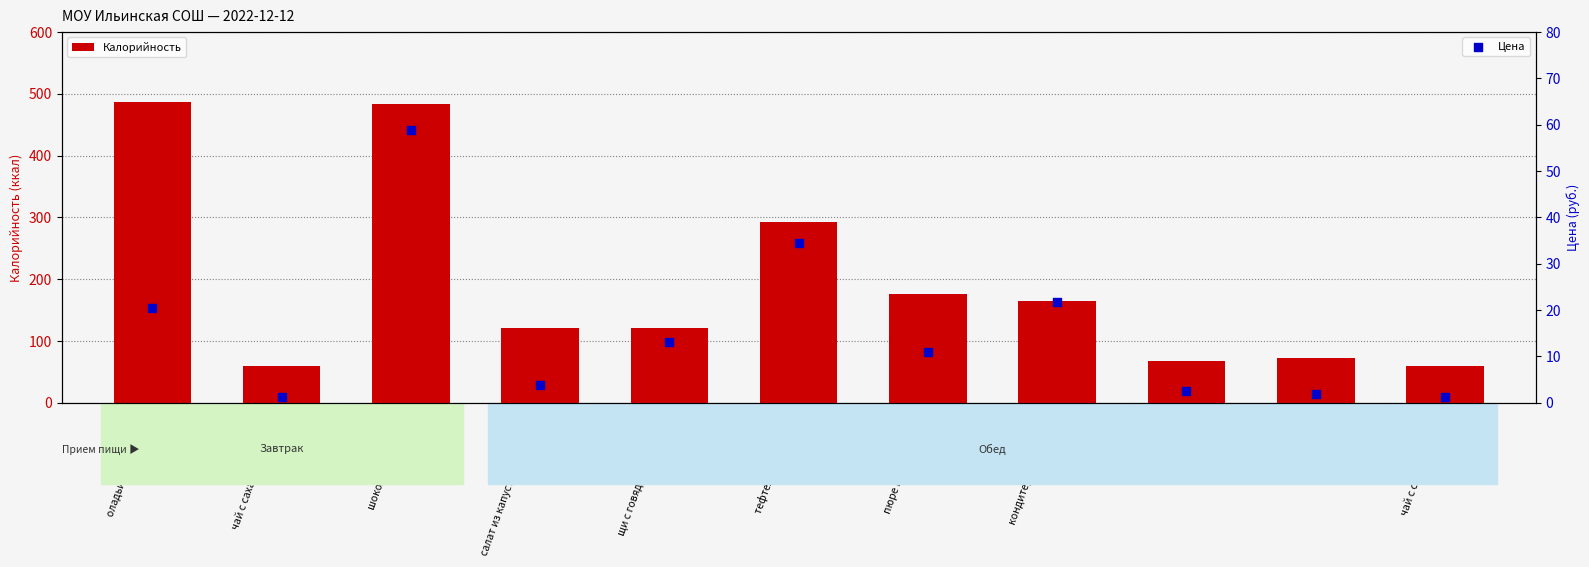

At which category is the sum across all series the highest?

шоколад молочный